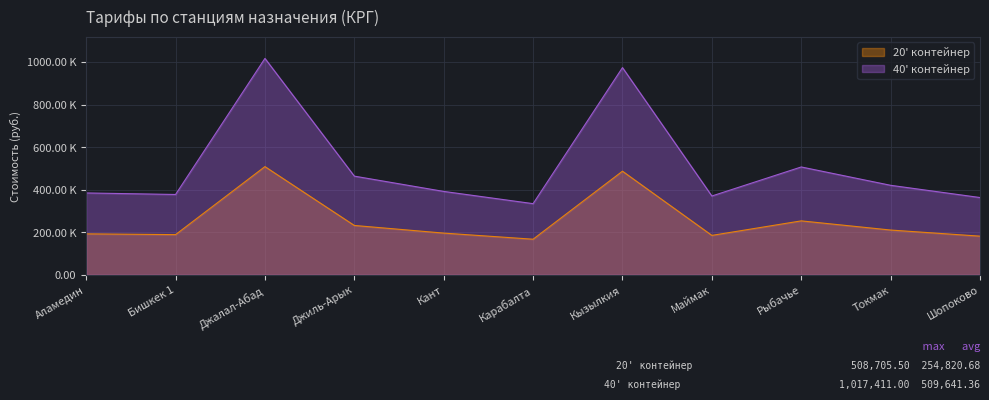

Which series changed the most between Джиль-Арык and Кызылкия?

40' контейнер